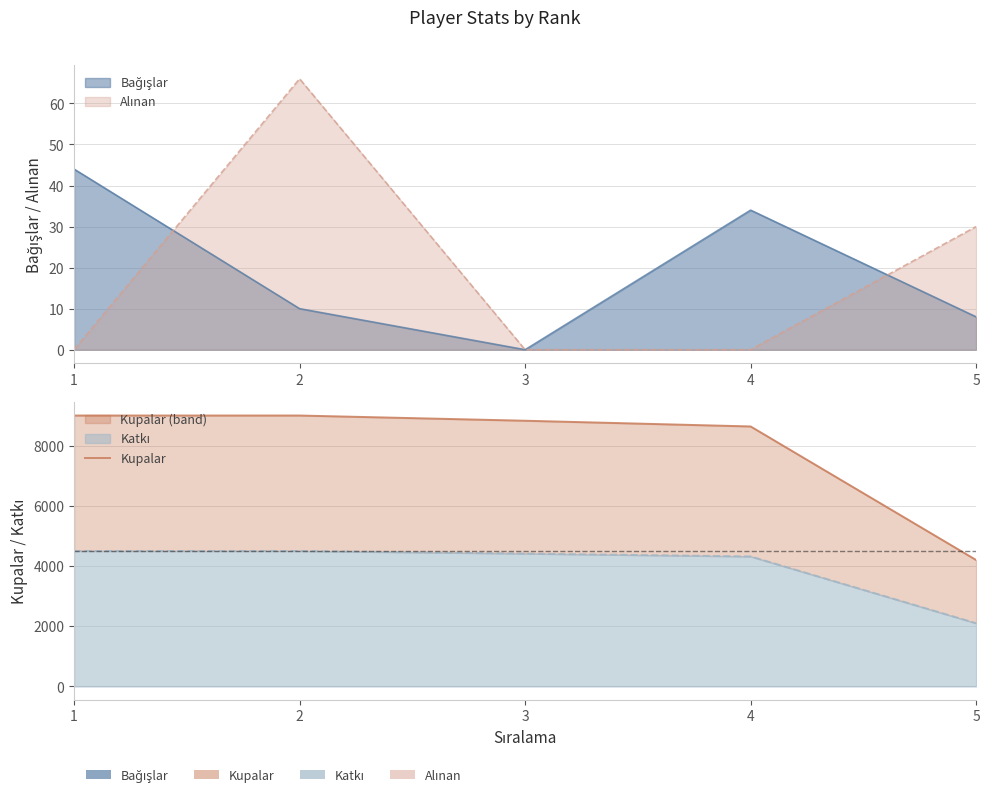

How many values are below 8827?

2